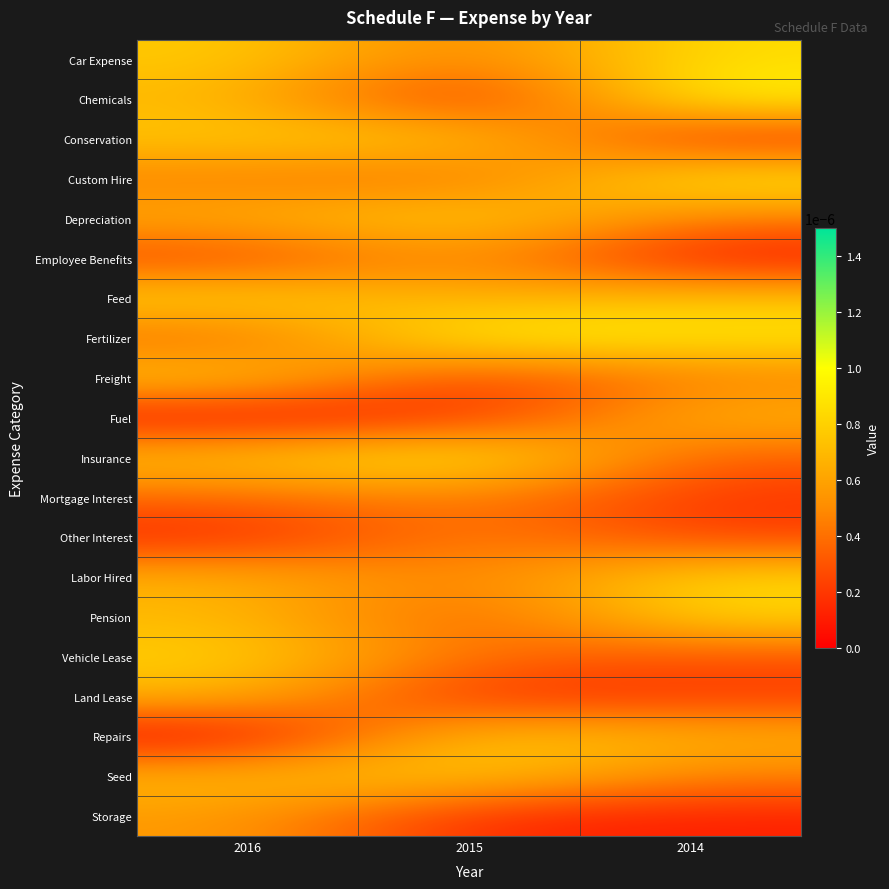

Which label corresponds to the smallest value in the chart?

2016